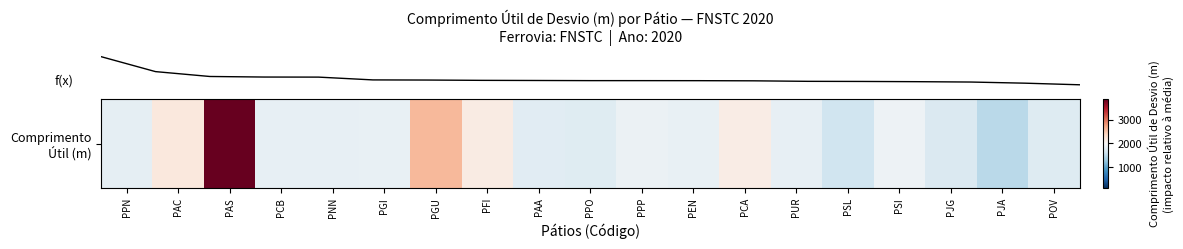

List the labels in order of value, smallest first.

PJA, PSL, PJG, POV, PPO, PAA, PPN, PUR, PNN, PCB, PGI, PEN, PPP, PSI, PCA, PFI, PAC, PGU, PAS